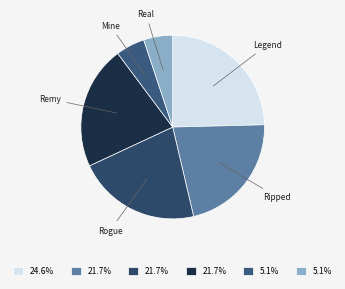

How many segments does this pie chart have?

6